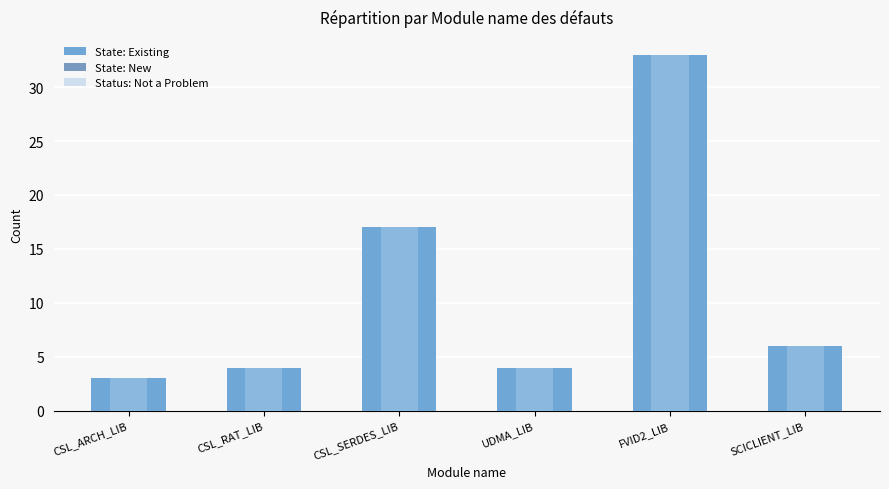

What is the label of the 5th bar from the right?

CSL_RAT_LIB